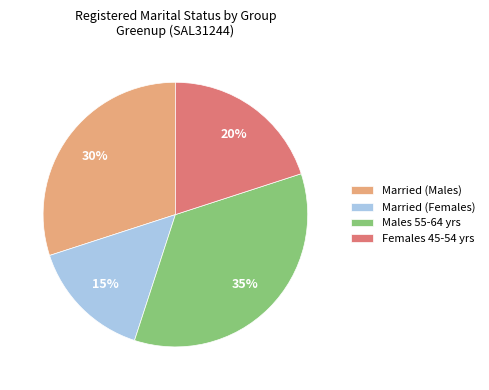

To the nearest percent, what portion does Married (Females) represent?

15%